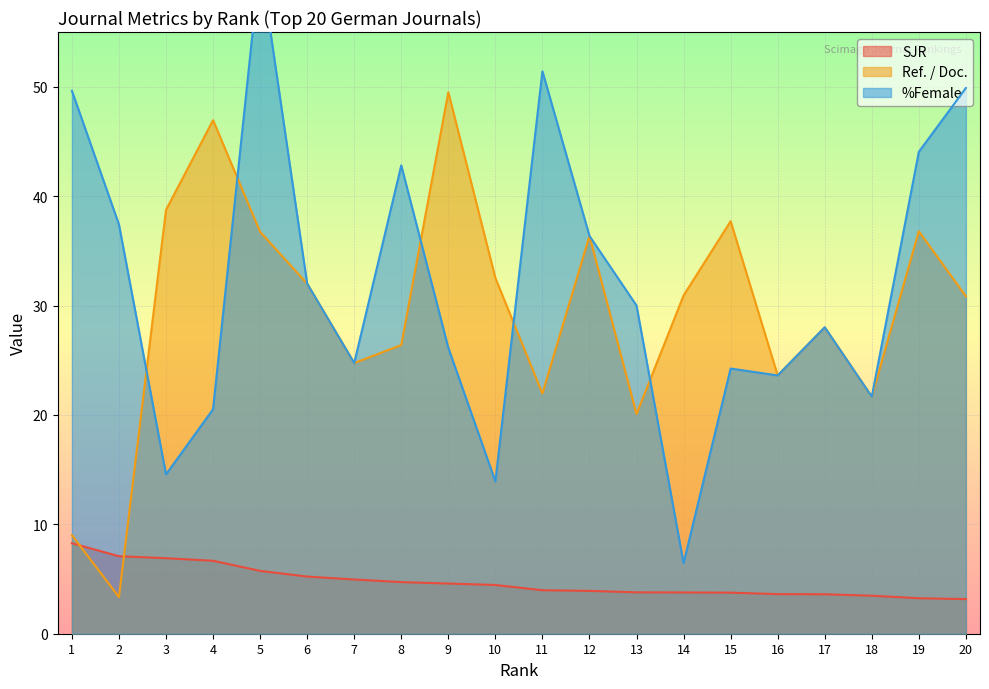

What is the sum of all SJR values?

94.9